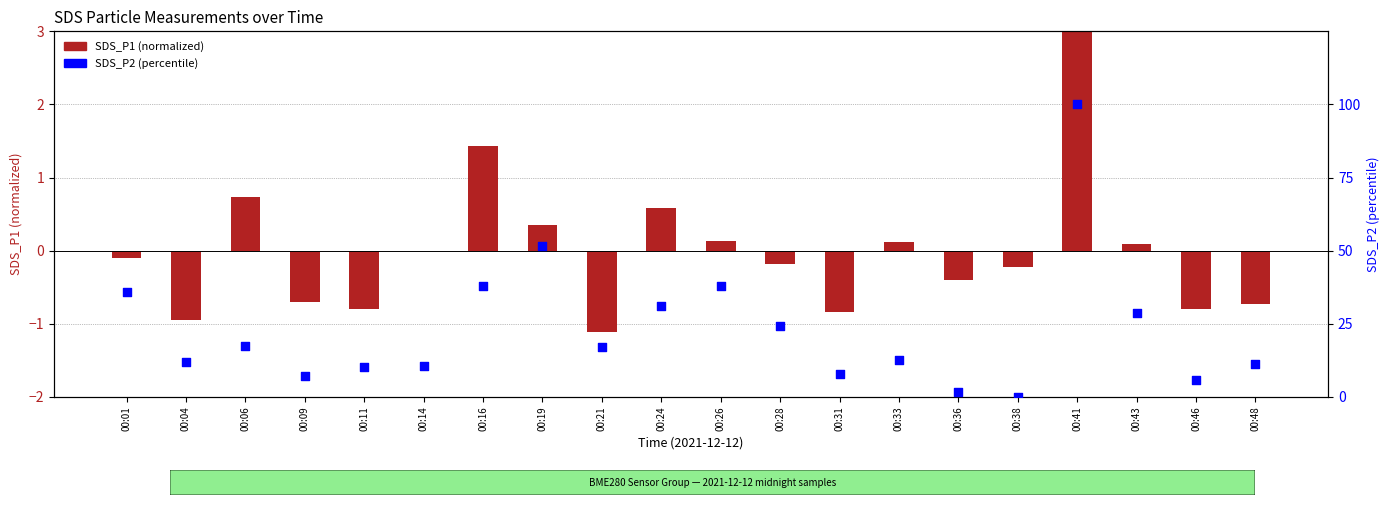

Which series has the largest Y range (max minus min)?

SDS_P2 (percentile)